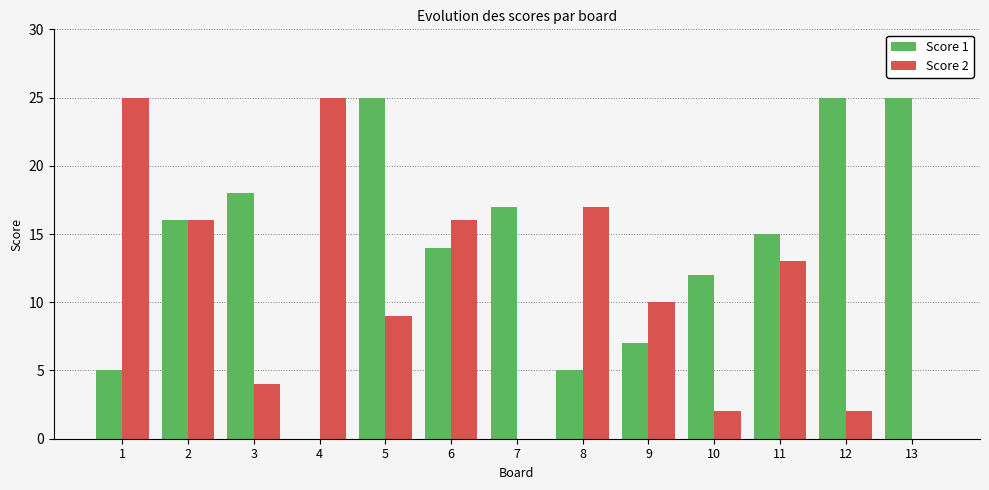

The Score 1 series shows 15 at 11. True or false?

True